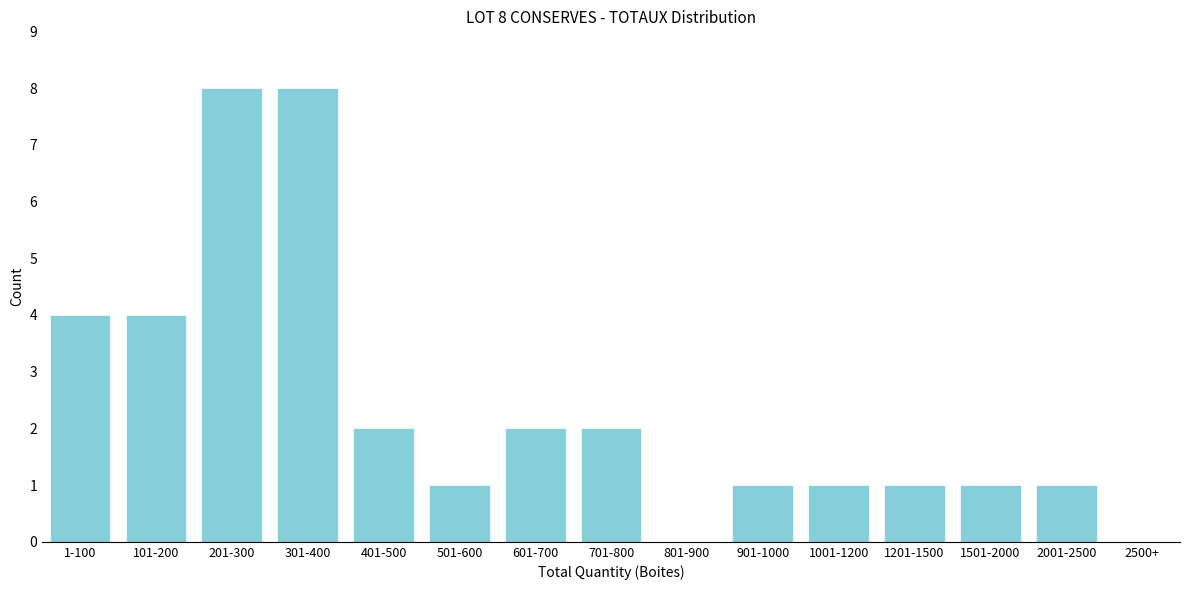

Reading left to right, extract all data points from this chart.

1-100=4	101-200=4	201-300=8	301-400=8	401-500=2	501-600=1	601-700=2	701-800=2	801-900=0	901-1000=1	1001-1200=1	1201-1500=1	1501-2000=1	2001-2500=1	2500+=0